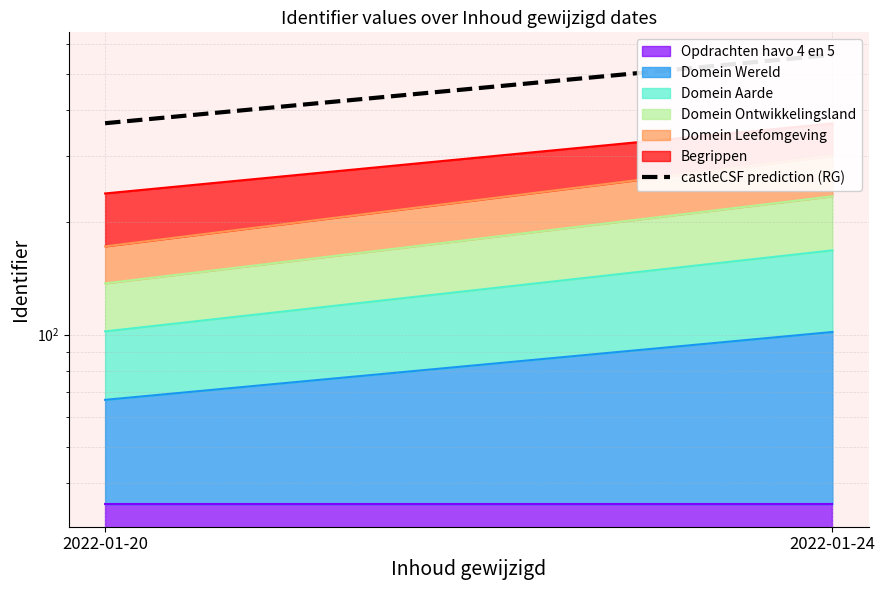

What is the maximum value shown in the chart?

561.3